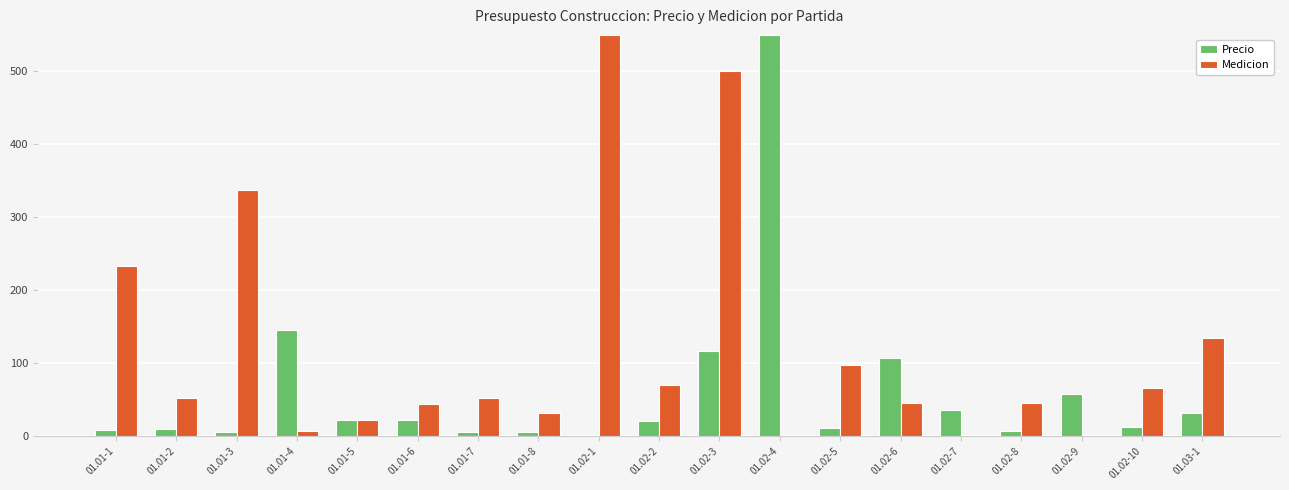

Where is Precio nearest to the value 275?

01.01-4